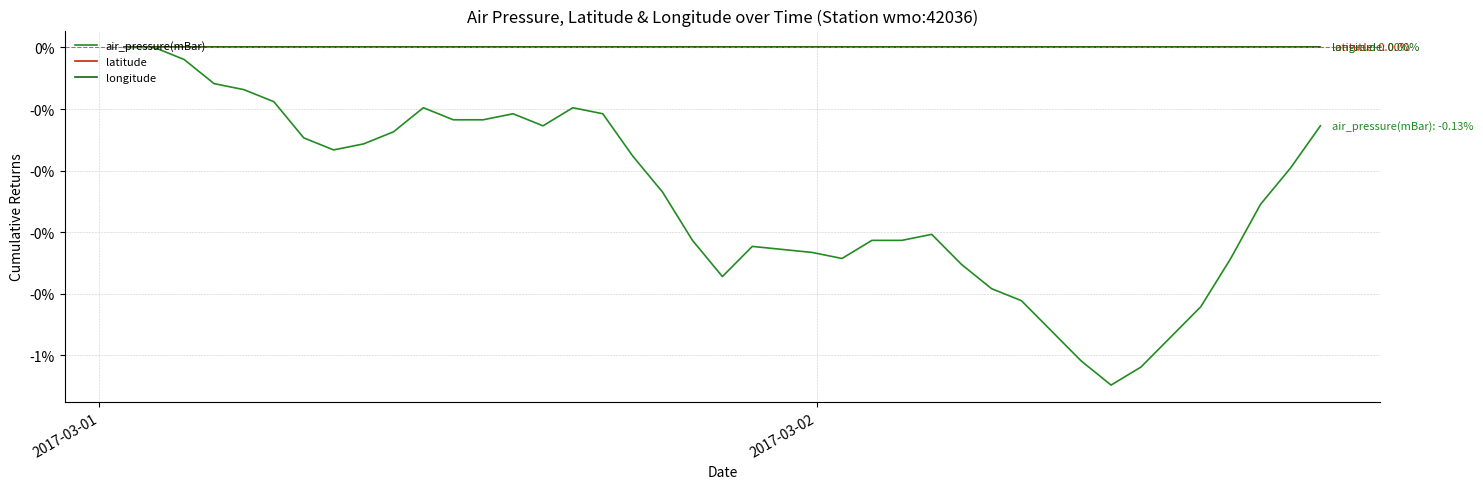

Is this an area chart (filled region under the line)?

No